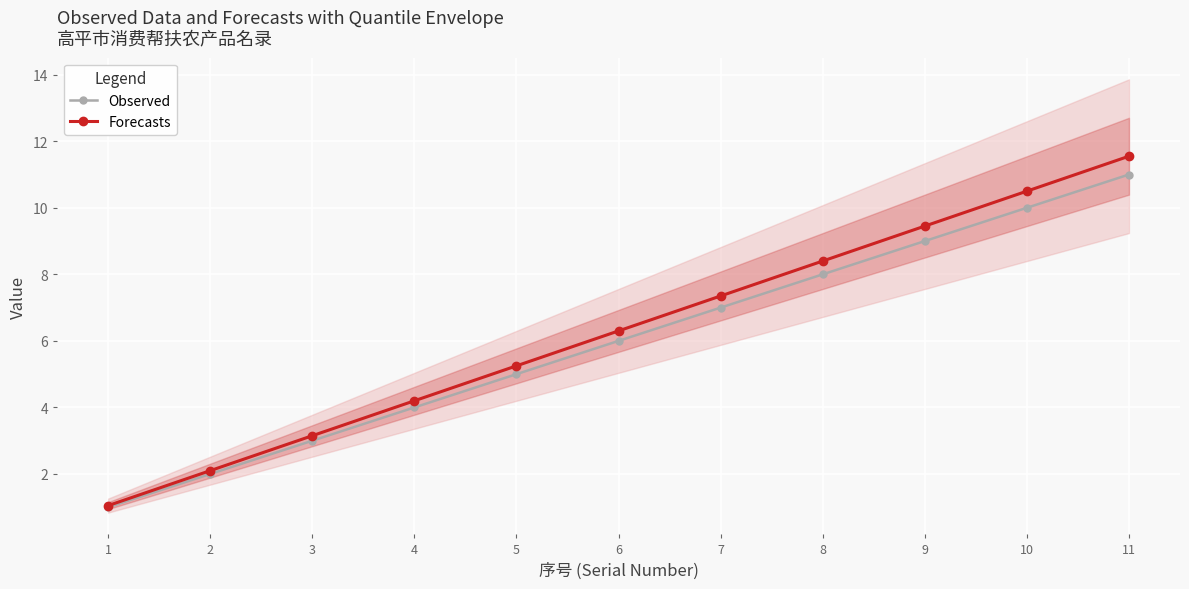

What is the difference between the maximum and second lowest values in the Forecasts series?

9.5